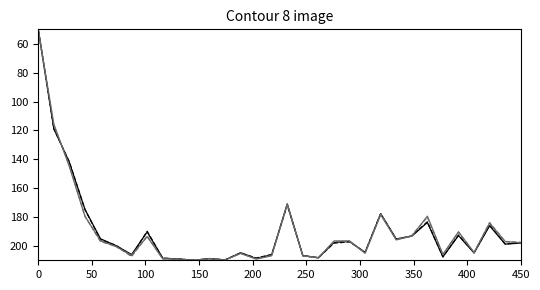

What is the maximum value shown in the chart?

210.0